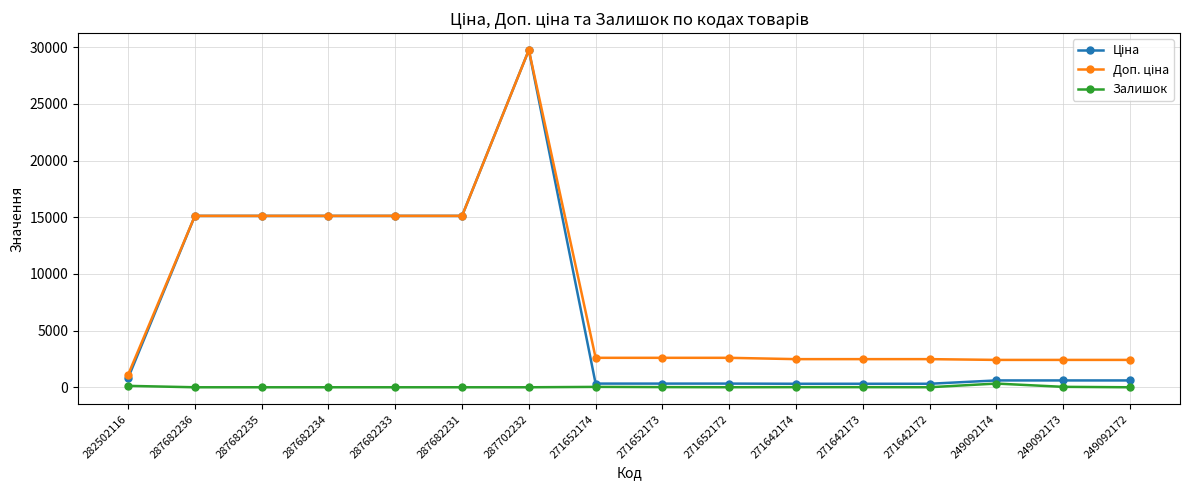

True or false: Залишок has more than 0 interior local peaks.

True